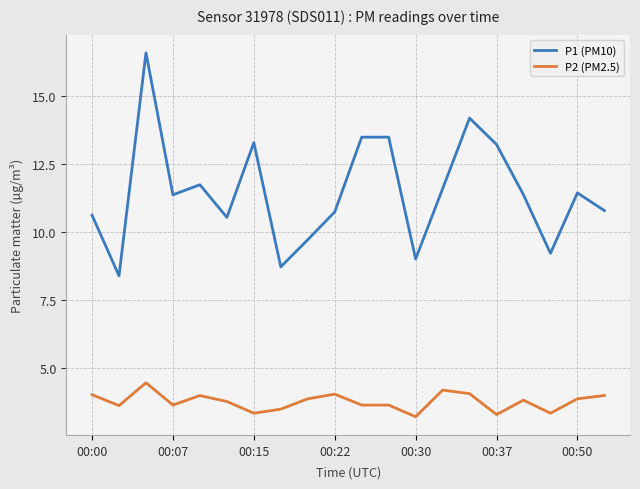

Is this an area chart (filled region under the line)?

No